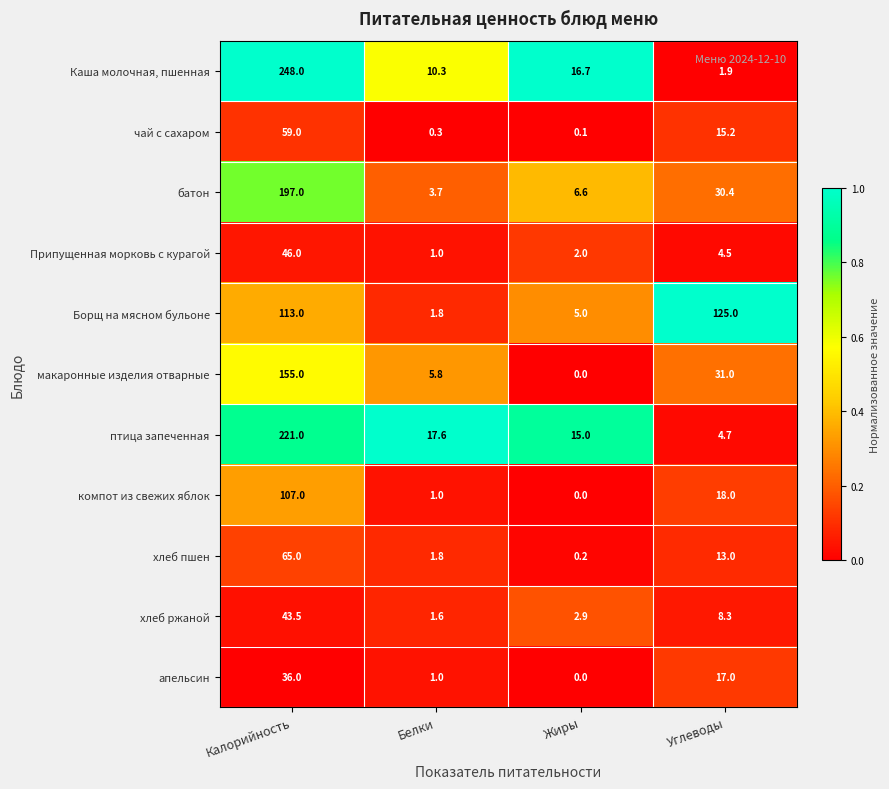

At which category is the sum across all series the highest?

Калорийность